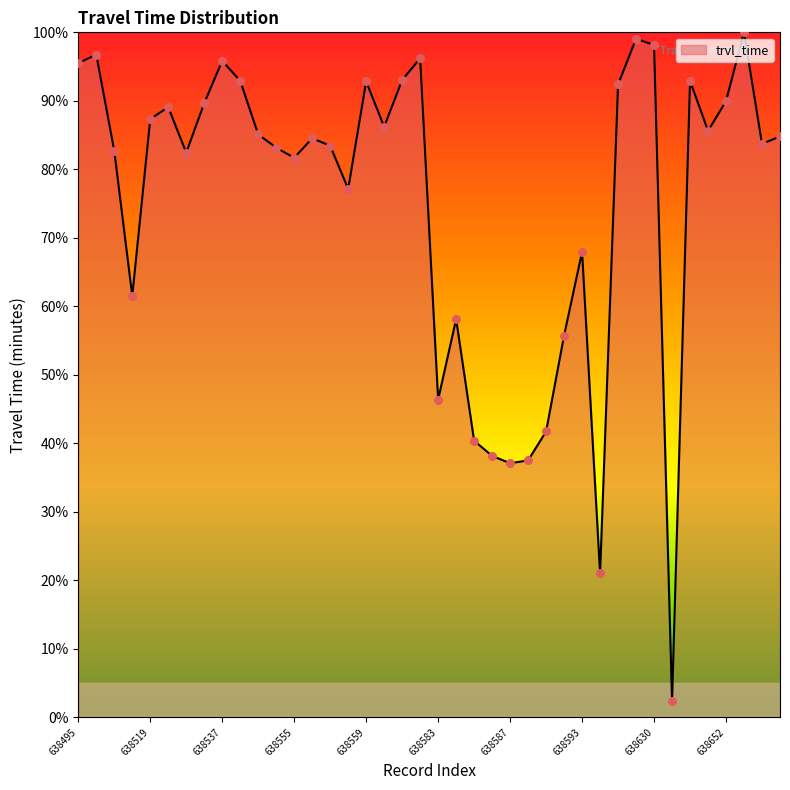

What is the difference between the maximum and minimum values?

97.6